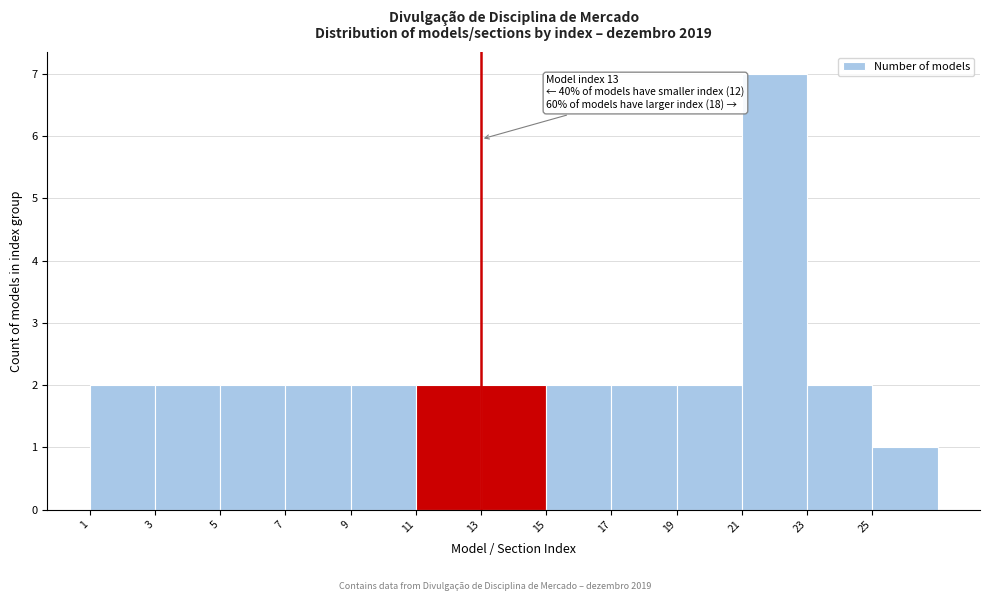

Over which range of the x-axis is the bar tallest?

21 to 23